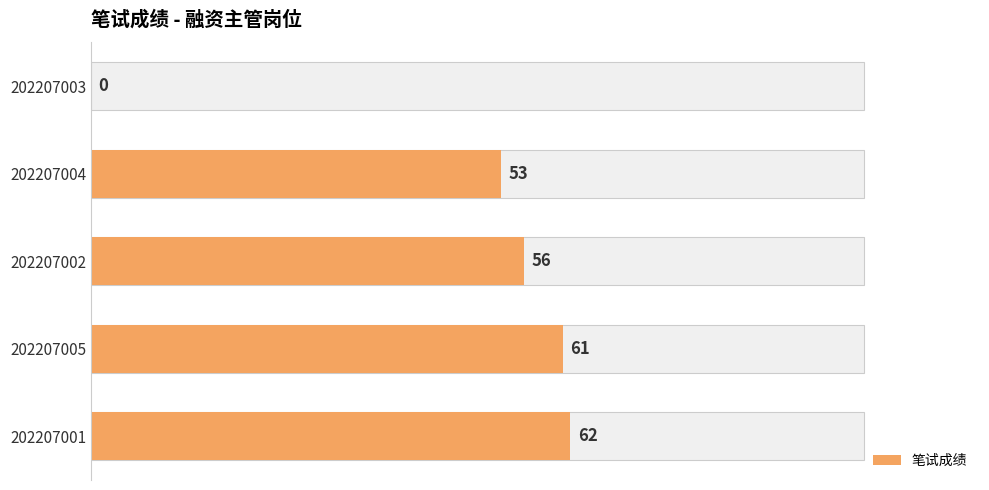

What is the average value?

46